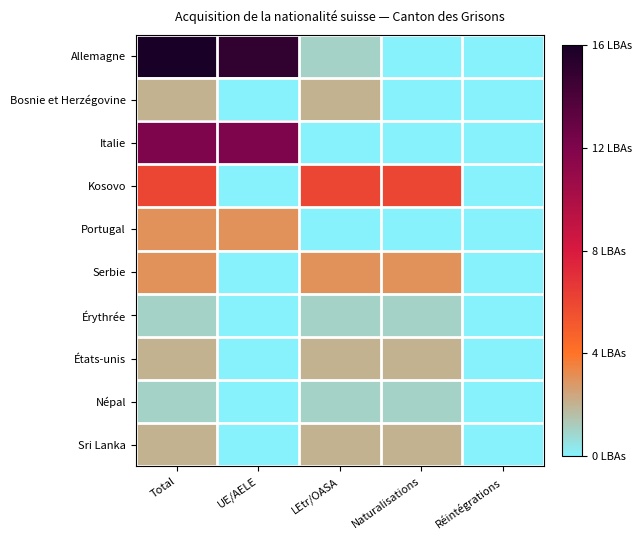

What is the spread (max minus min) of values at Naturalisations?

6